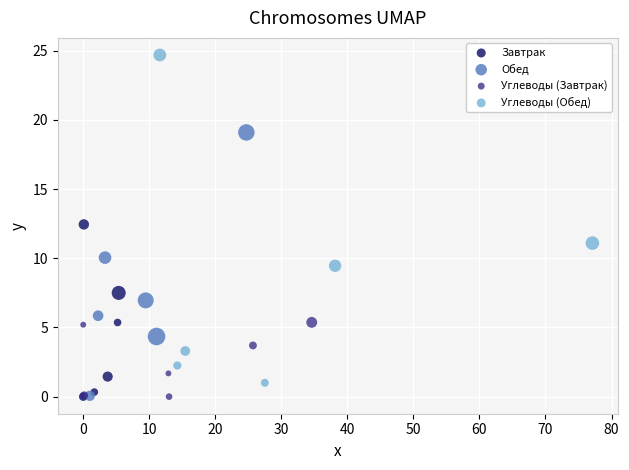

Which series has the largest Y range (max minus min)?

Углеводы (Обед)